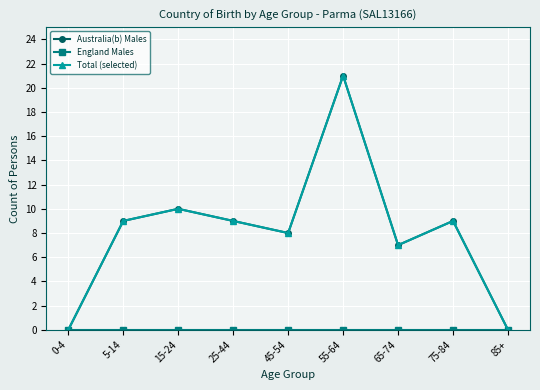

What is the sum of all Australia(b) Males values?

73